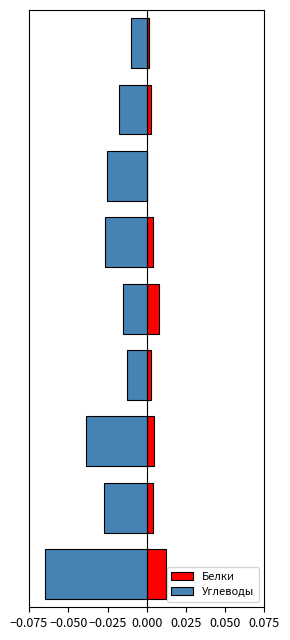

Are the bars grouped side by side (vs. stacked)?

Yes